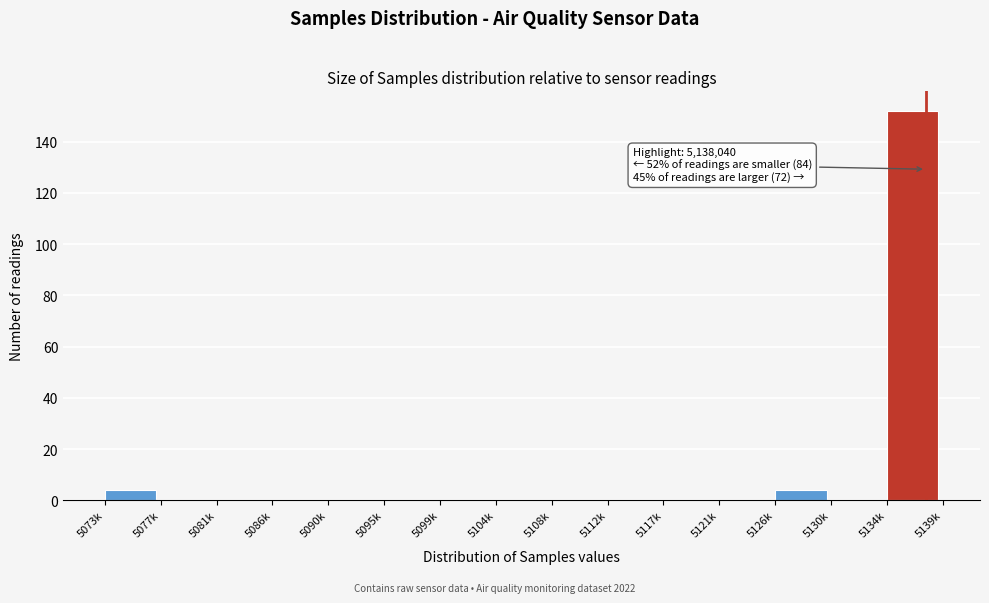

Reading left to right, list all the values displayed in this chart.

5073k=4	5077k=0	5081k=0	5086k=0	5090k=0	5095k=0	5099k=0	5104k=0	5108k=0	5112k=0	5117k=0	5121k=0	5126k=4	5130k=0	5134k=152